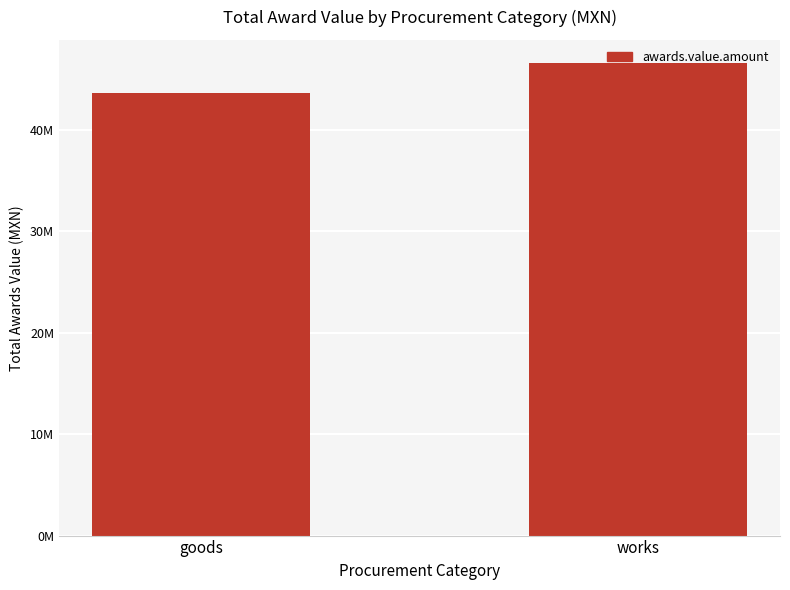

Reading left to right, extract all data points from this chart.

43640053.5	46550397.3